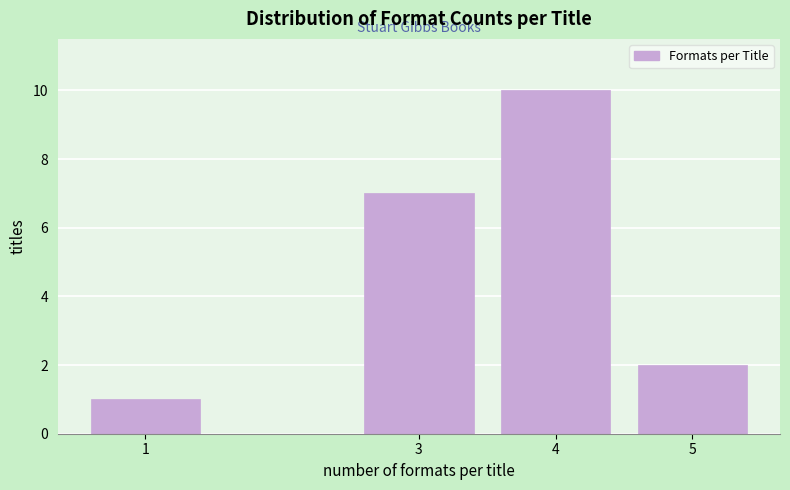

Reading left to right, what are all the values shown in this chart?

1=1	3=7	4=10	5=2